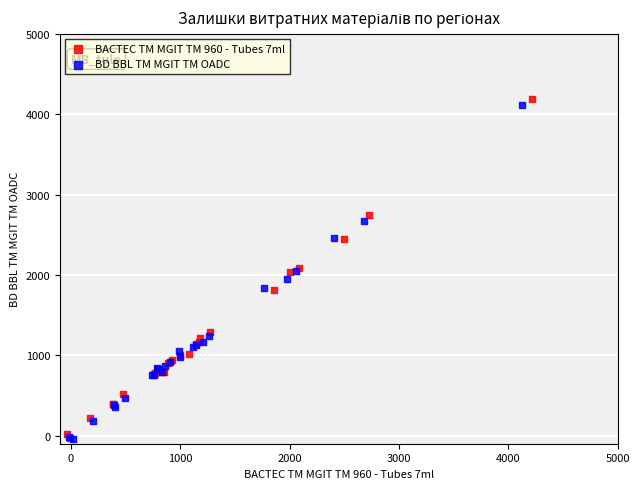

Which series contains the highest Y value?

BACTEC TM MGIT TM 960 - Tubes 7ml